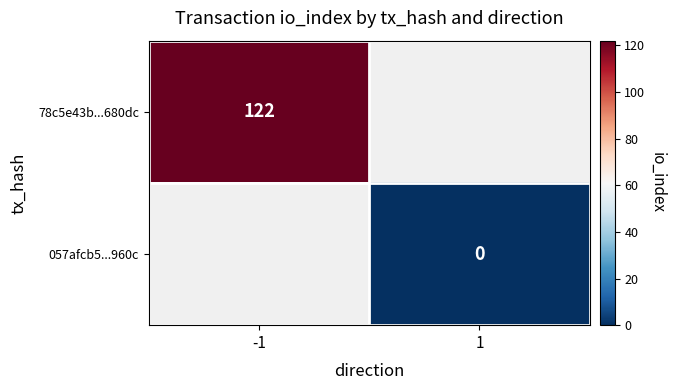

The value of 78c5e43b...680dc at -1 is 122. True or false?

True